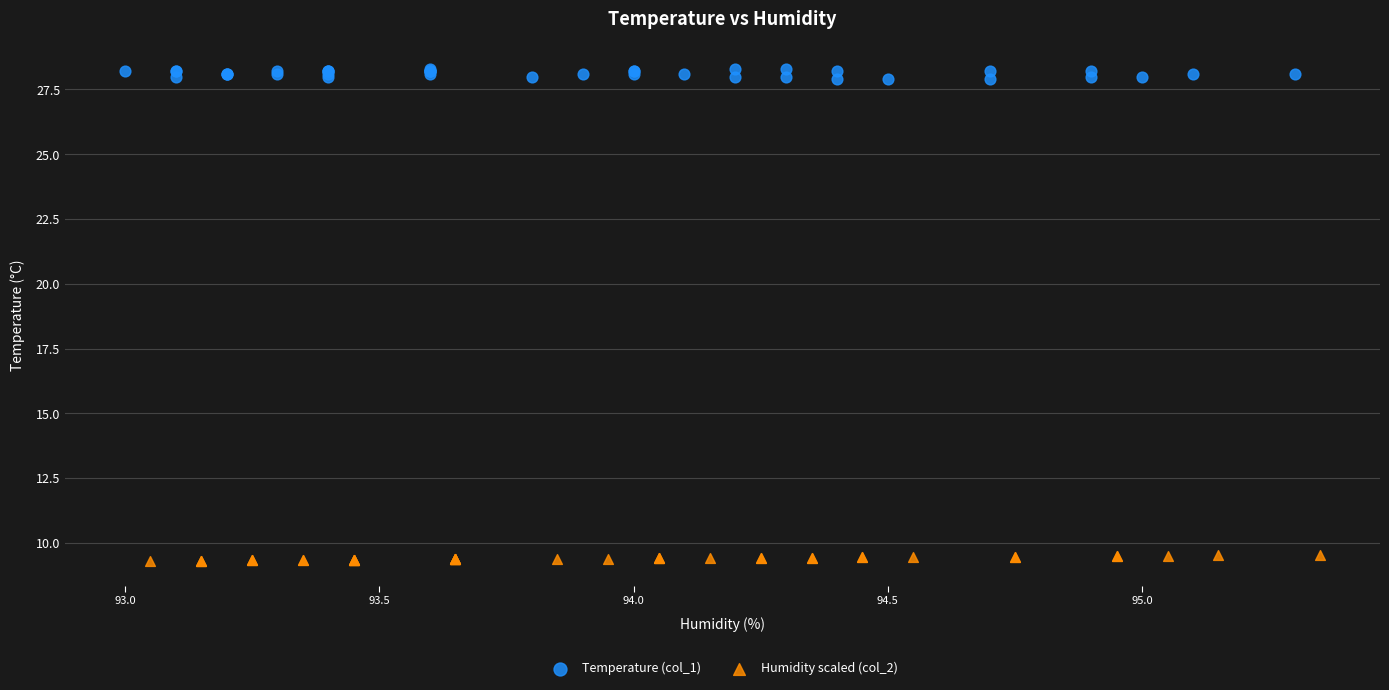

Which series contains the highest Y value?

Temperature (col_1)